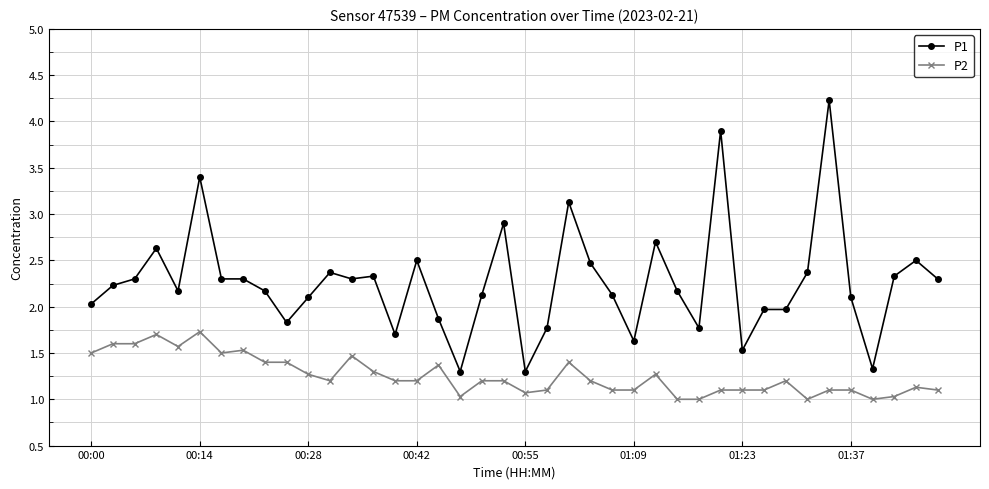

Rank the series by their average value, from lowest to highest.

P2, P1